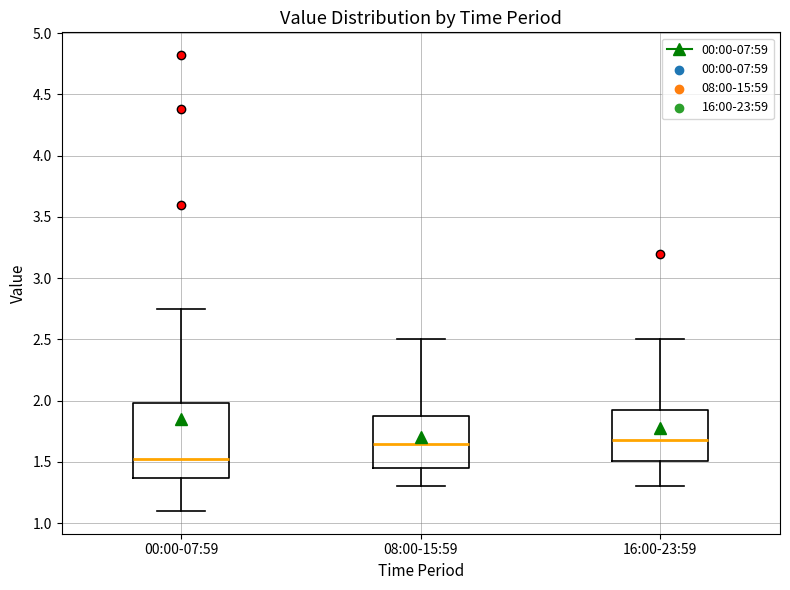

Where does the upper whisker of the box for 16:00-23:59 end on the y-axis? The values are not printed on the chart, so give them approximately, as read against the axis.

2.50